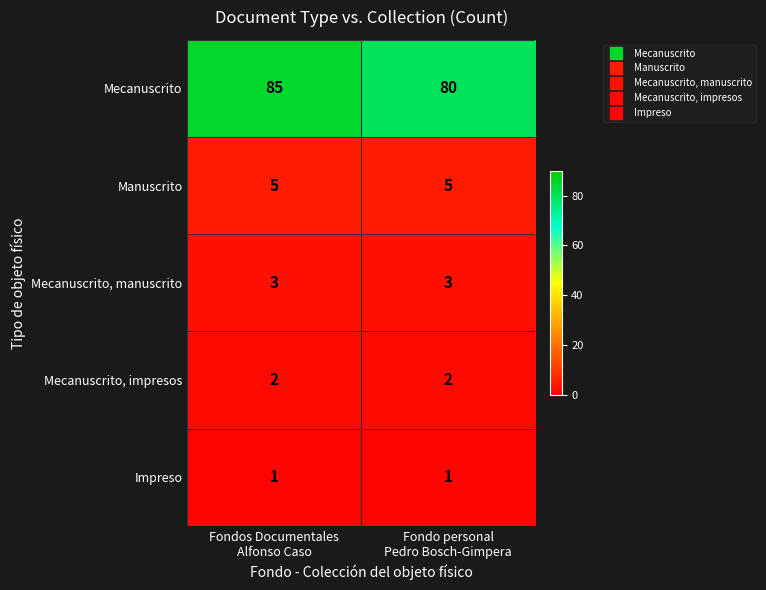

Which series has the largest total across all categories?

Mecanuscrito